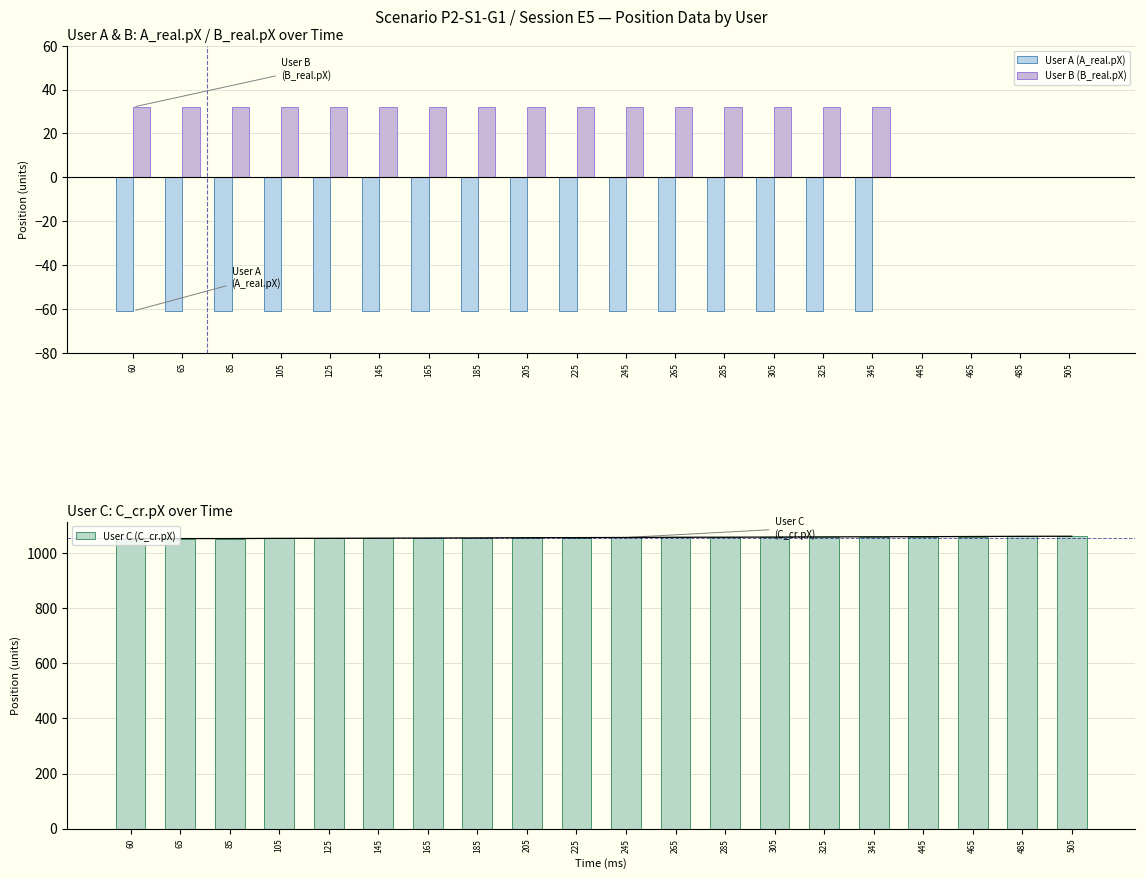

Does the chart contain any negative values?

Yes